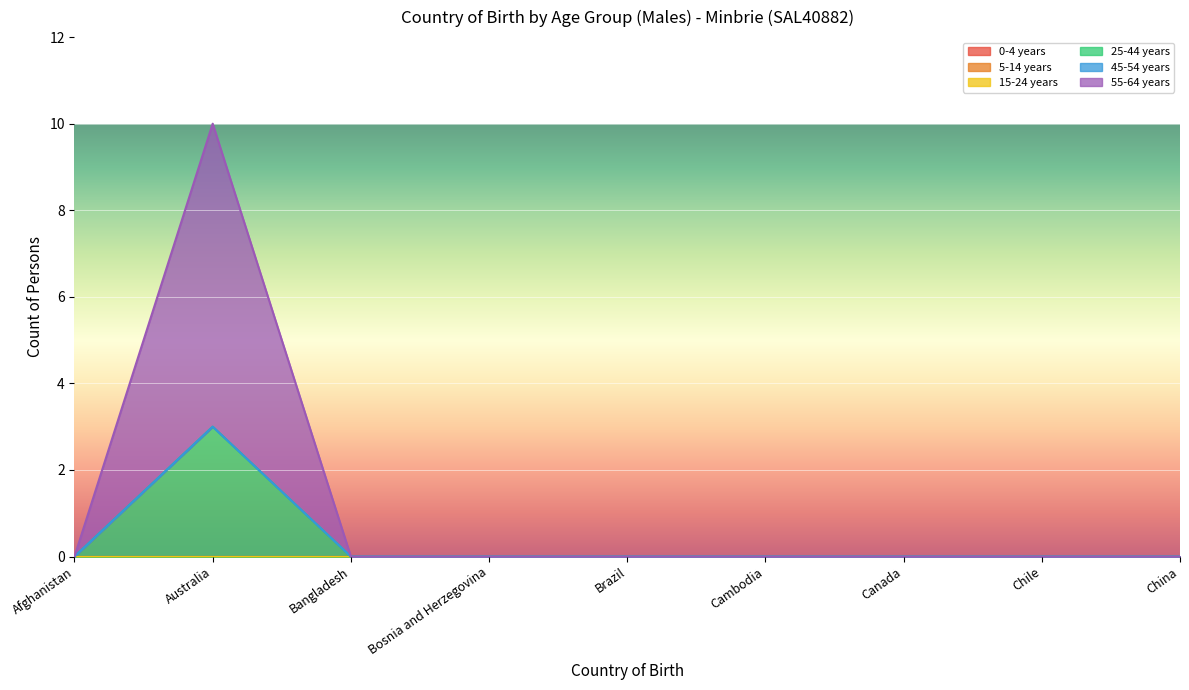

Which category has the lowest value in the 45-54 years series?

Afghanistan